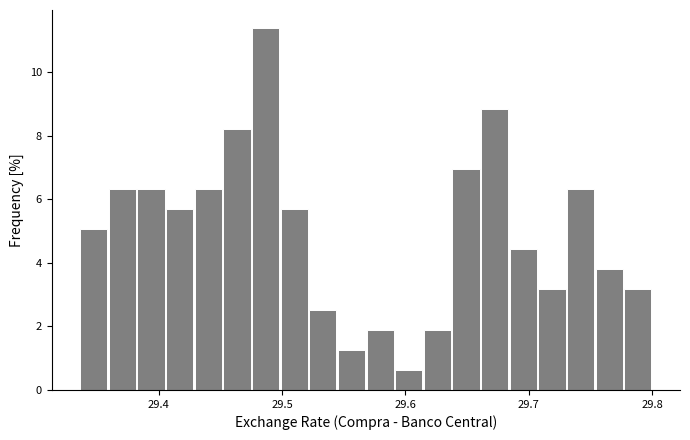

Around what value on the x-axis is the tallest bar? Give the approximate position of its centre, as read against the axis.

29.49